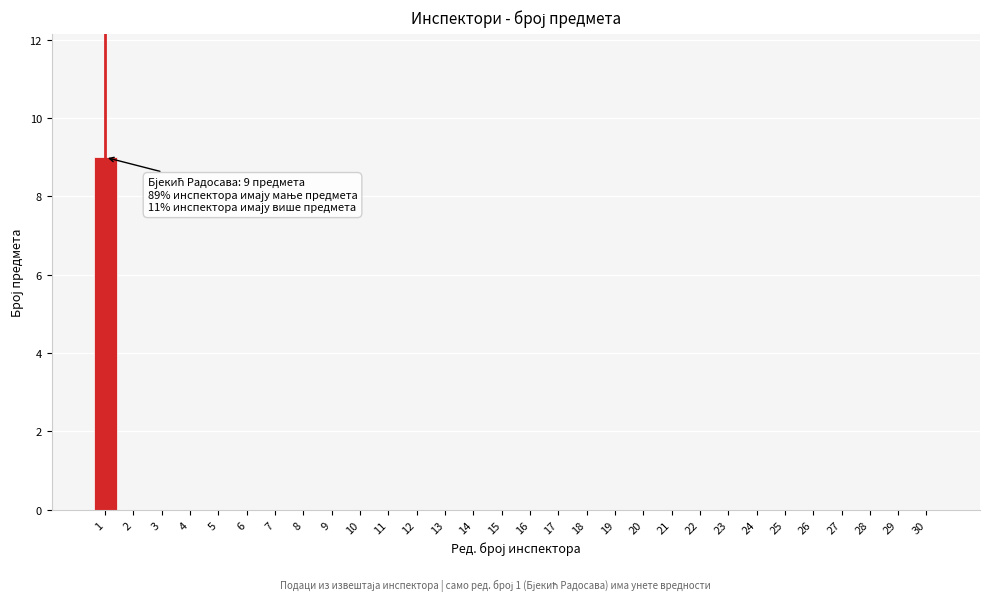

Reading left to right, list all the values displayed in this chart.

1=9	2=0	3=0	4=0	5=0	6=0	7=0	8=0	9=0	10=0	11=0	12=0	13=0	14=0	15=0	16=0	17=0	18=0	19=0	20=0	21=0	22=0	23=0	24=0	25=0	26=0	27=0	28=0	29=0	30=0